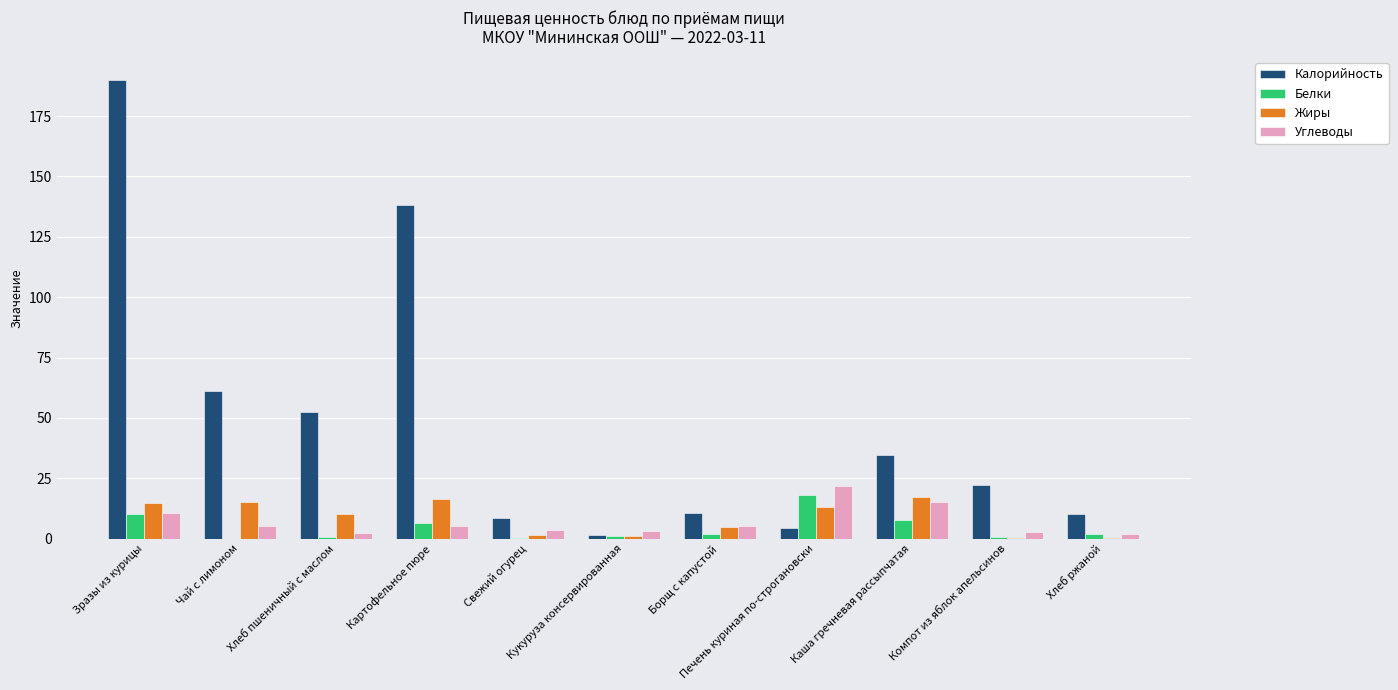

What is the maximum value shown in the chart?

189.9